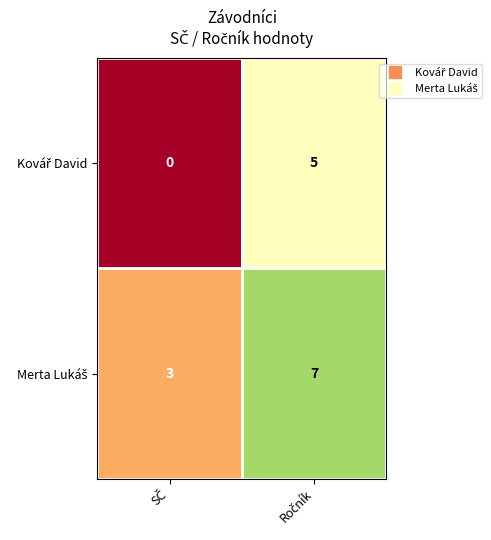

Which series has the largest range (max minus min)?

Kovář David